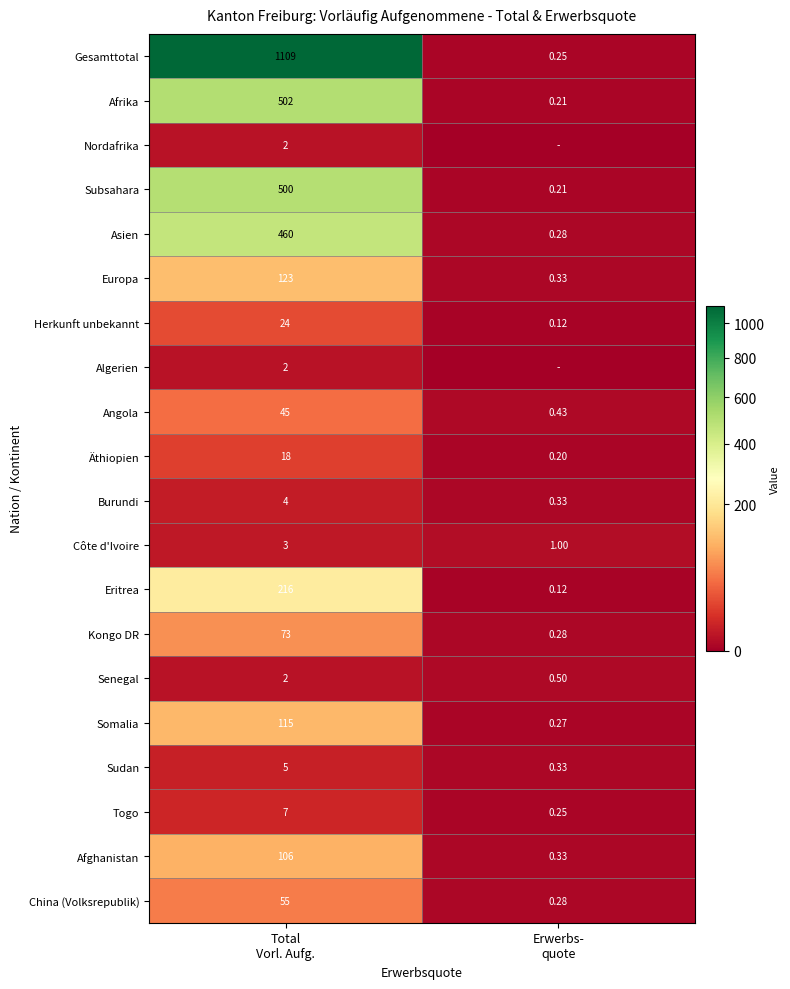

How many data points in Asien are less than 460?

1